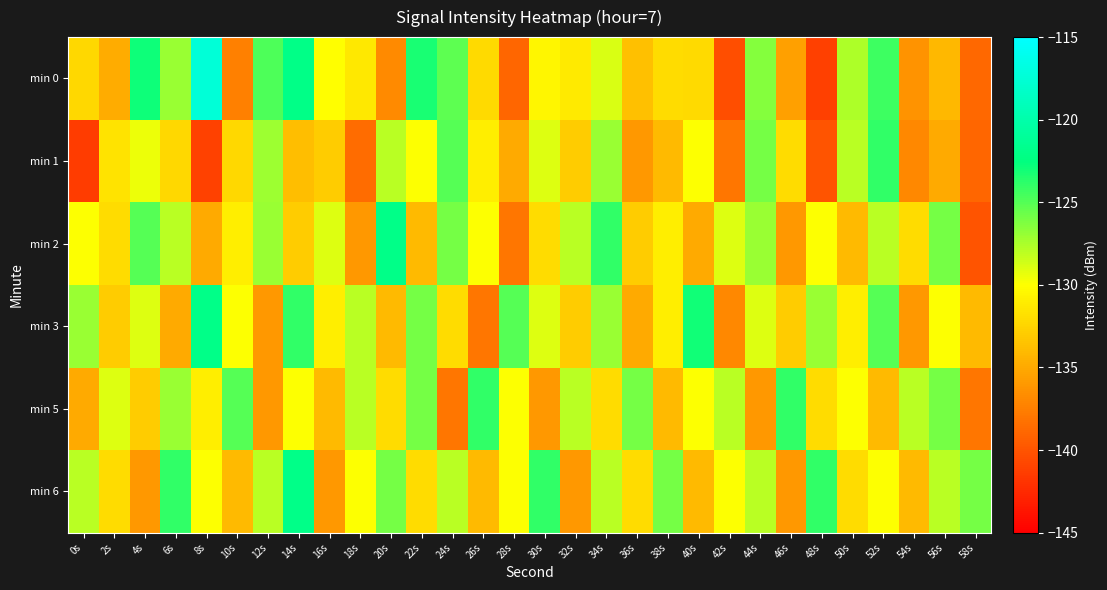

Reading left to right, what are all the values shown in this chart?

min 0: 0s=-132.3	2s=-134.9	4s=-122.9	6s=-127.0	8s=-117.4	10s=-137.5	12s=-124.8	14s=-122.1	16s=-130.1	18s=-131.4	20s=-136.9	22s=-123.3	24s=-125.2	26s=-132.1	28s=-139.0	30s=-130.5	32s=-131.2	34s=-128.9	36s=-133.7	38s=-132.0	40s=-132.2	42s=-140.4	44s=-126.4	46s=-135.6	48s=-141.1	50s=-127.6	52s=-124.3	54s=-136.2	56s=-134.1	58s=-138.8
min 1: 0s=-141.4	2s=-131.6	4s=-129.4	6s=-132.2	8s=-141.0	10s=-132.3	12s=-127.2	14s=-133.8	16s=-133.0	18s=-138.6	20s=-128.0	22s=-130.0	24s=-125.0	26s=-131.0	28s=-135.0	30s=-129.0	32s=-133.0	34s=-127.0	36s=-136.0	38s=-134.0	40s=-130.0	42s=-138.0	44s=-126.0	46s=-132.0	48s=-140.0	50s=-128.0	52s=-124.0	54s=-137.0	56s=-135.0	58s=-139.0
min 2: 0s=-130.0	2s=-132.0	4s=-125.0	6s=-128.0	8s=-135.0	10s=-131.0	12s=-127.0	14s=-133.0	16s=-129.0	18s=-136.0	20s=-122.0	22s=-134.0	24s=-126.0	26s=-130.0	28s=-138.0	30s=-132.0	32s=-128.0	34s=-124.0	36s=-133.0	38s=-131.0	40s=-135.0	42s=-129.0	44s=-127.0	46s=-136.0	48s=-130.0	50s=-134.0	52s=-128.0	54s=-132.0	56s=-126.0	58s=-140.0
min 3: 0s=-127.0	2s=-133.0	4s=-129.0	6s=-135.0	8s=-122.0	10s=-130.0	12s=-136.0	14s=-124.0	16s=-131.0	18s=-128.0	20s=-134.0	22s=-126.0	24s=-132.0	26s=-138.0	28s=-125.0	30s=-129.0	32s=-133.0	34s=-127.0	36s=-135.0	38s=-131.0	40s=-123.0	42s=-137.0	44s=-129.0	46s=-133.0	48s=-127.0	50s=-131.0	52s=-125.0	54s=-136.0	56s=-130.0	58s=-134.0
min 5: 0s=-135.0	2s=-129.0	4s=-133.0	6s=-127.0	8s=-131.0	10s=-125.0	12s=-136.0	14s=-130.0	16s=-134.0	18s=-128.0	20s=-132.0	22s=-126.0	24s=-138.0	26s=-124.0	28s=-130.0	30s=-136.0	32s=-128.0	34s=-132.0	36s=-126.0	38s=-134.0	40s=-130.0	42s=-128.0	44s=-136.0	46s=-124.0	48s=-132.0	50s=-130.0	52s=-134.0	54s=-128.0	56s=-126.0	58s=-138.0
min 6: 0s=-128.0	2s=-132.0	4s=-136.0	6s=-124.0	8s=-130.0	10s=-134.0	12s=-128.0	14s=-122.0	16s=-136.0	18s=-130.0	20s=-126.0	22s=-132.0	24s=-128.0	26s=-134.0	28s=-130.0	30s=-124.0	32s=-136.0	34s=-128.0	36s=-132.0	38s=-126.0	40s=-134.0	42s=-130.0	44s=-128.0	46s=-136.0	48s=-124.0	50s=-132.0	52s=-130.0	54s=-134.0	56s=-128.0	58s=-126.0